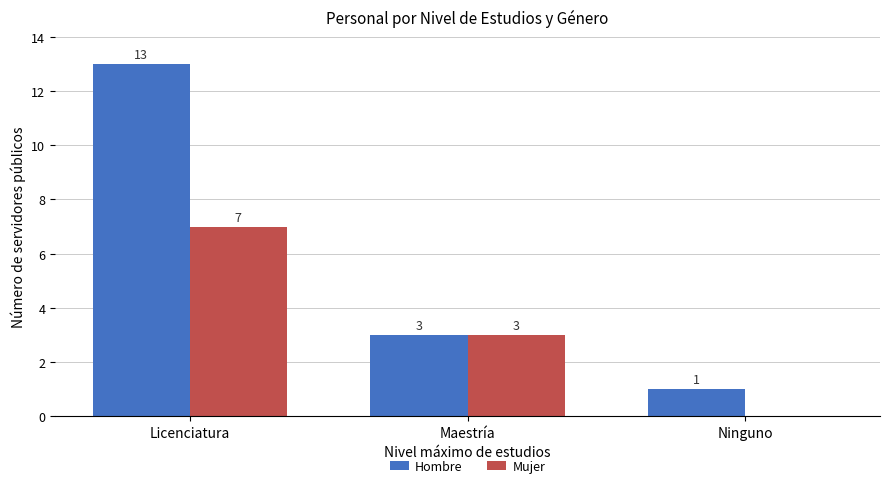

Between Licenciatura and Maestría, which series saw the biggest shift?

Hombre